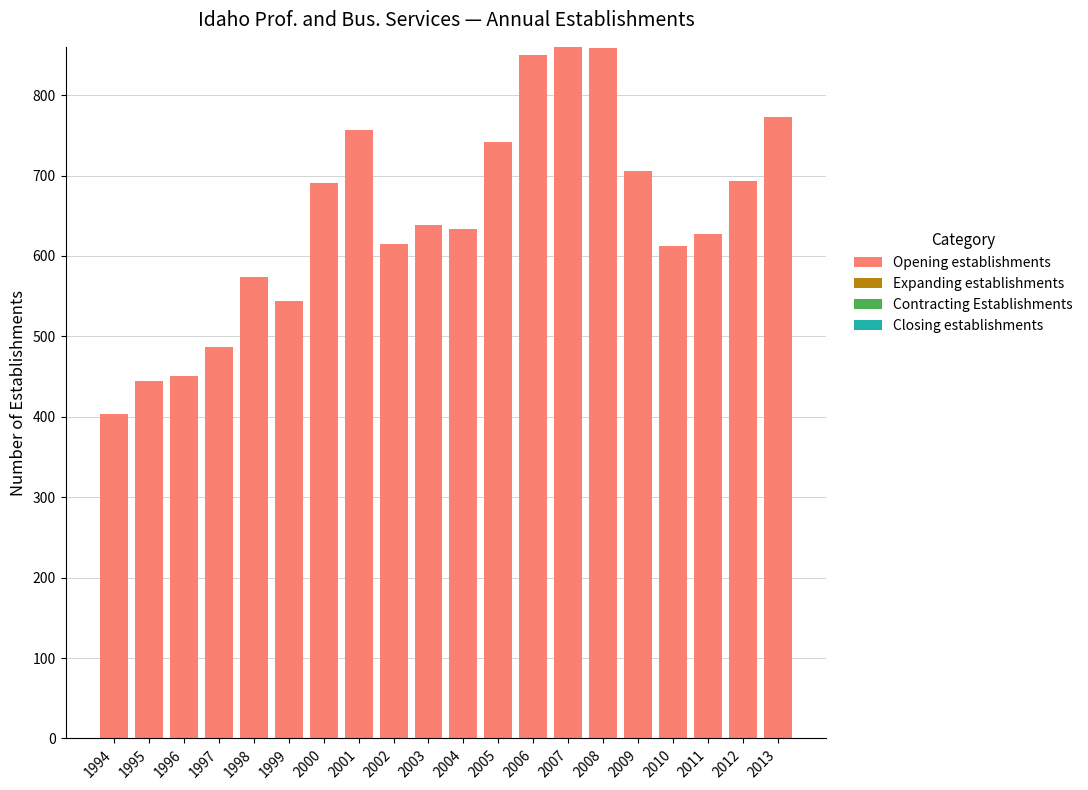

The value at 2003 is 357. True or false?

False